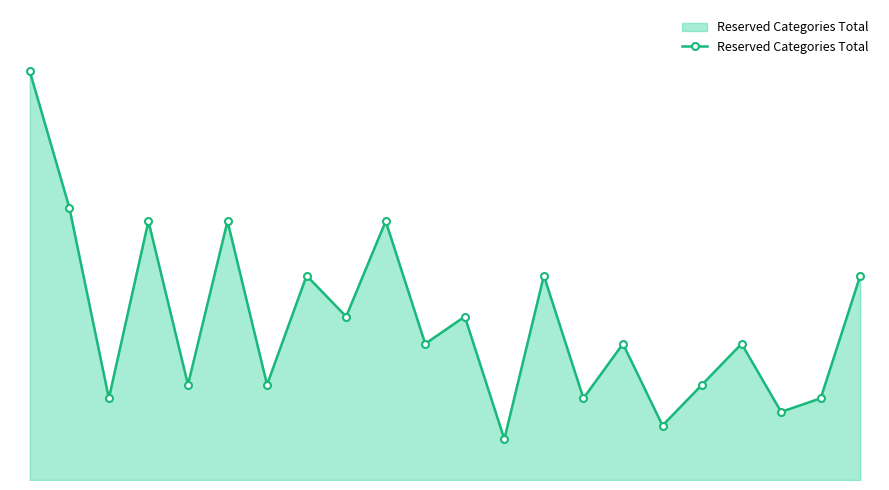

What is the sum of all values?

257